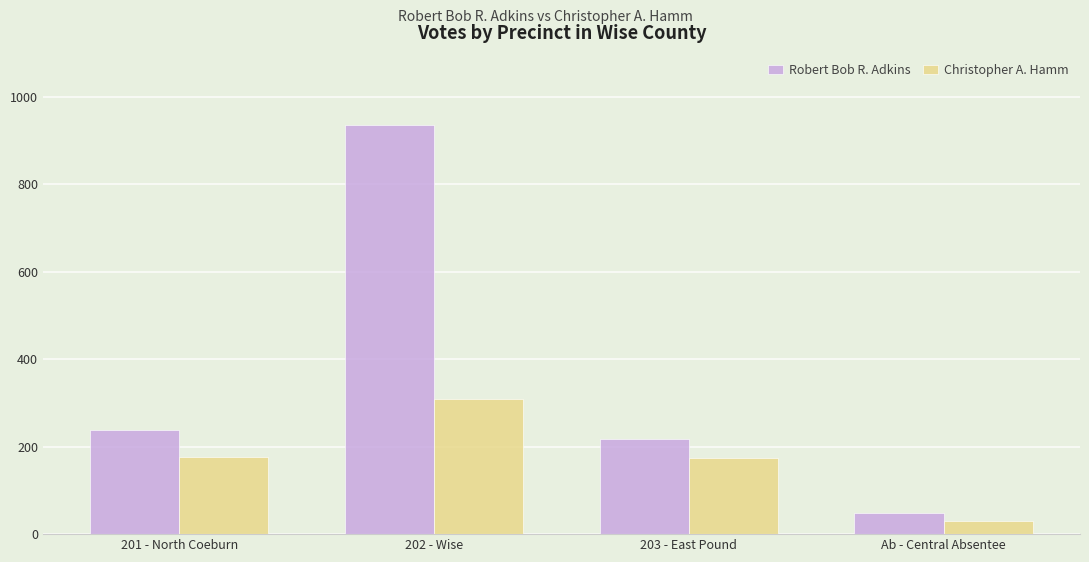

Is the value of Christopher A. Hamm at Ab - Central Absentee greater than the value of Robert Bob R. Adkins at Ab - Central Absentee?

No